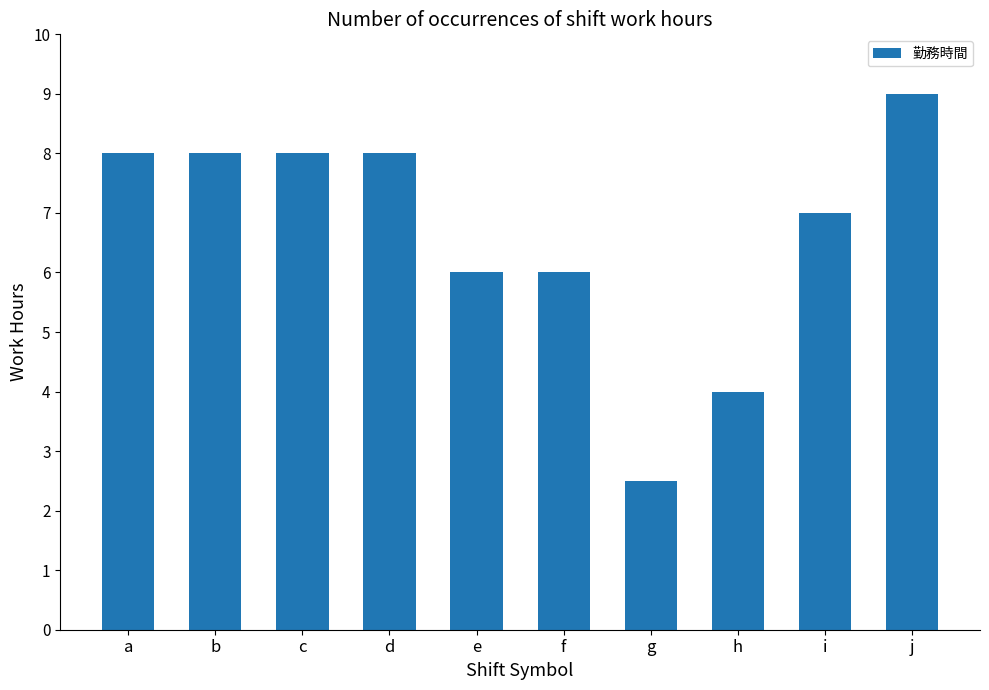

How many series are shown in this chart?

1